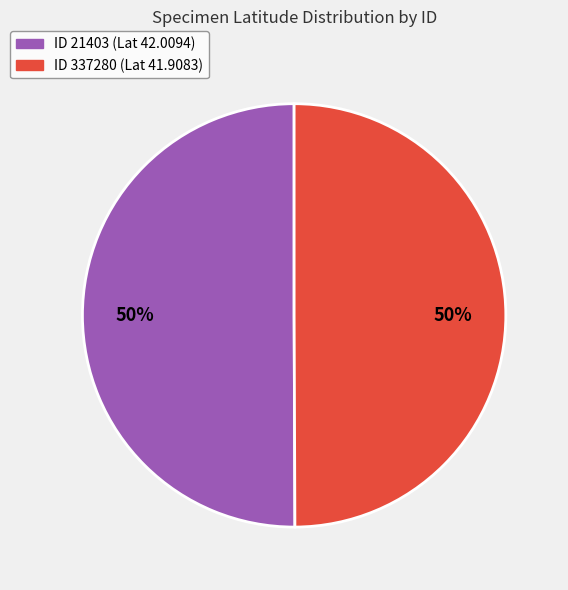

How many segments does this pie chart have?

2